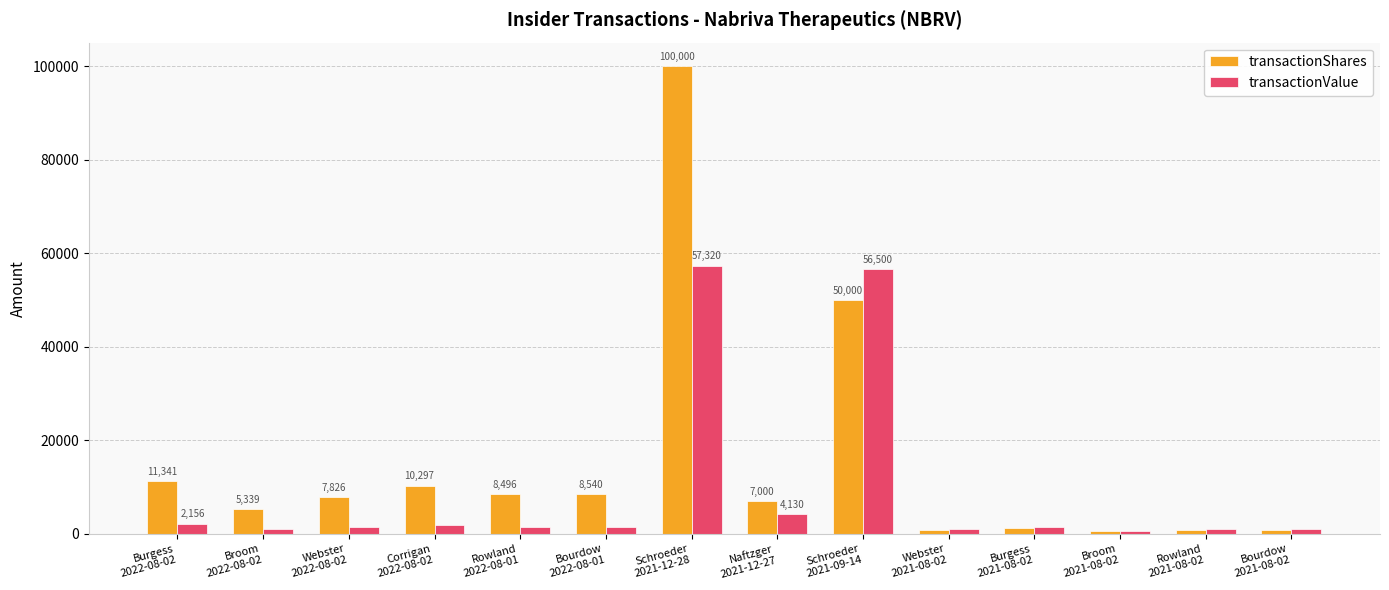

What are all the series names shown in the legend?

transactionShares, transactionValue